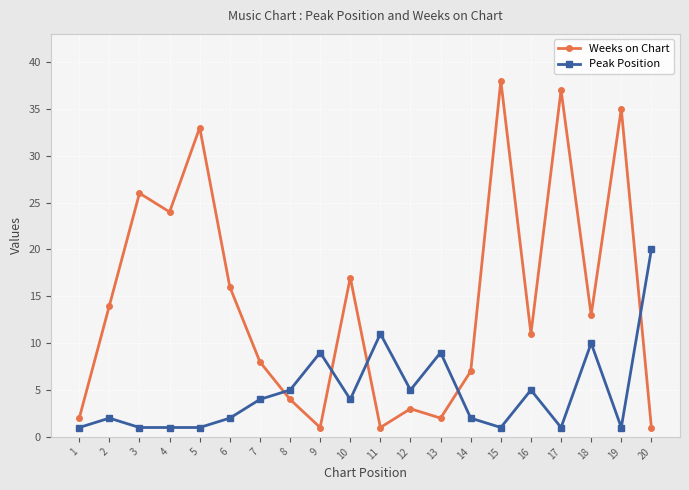

Where is Peak Position nearest to the value 10?

18